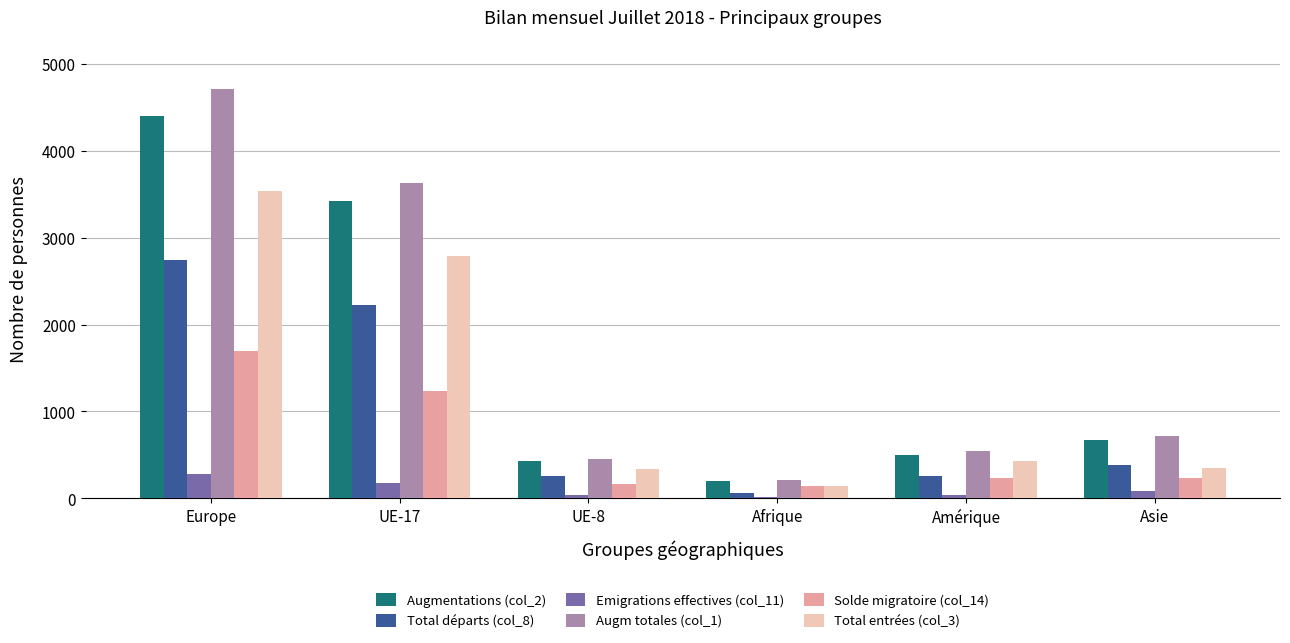

Does the chart contain stacked bars?

No